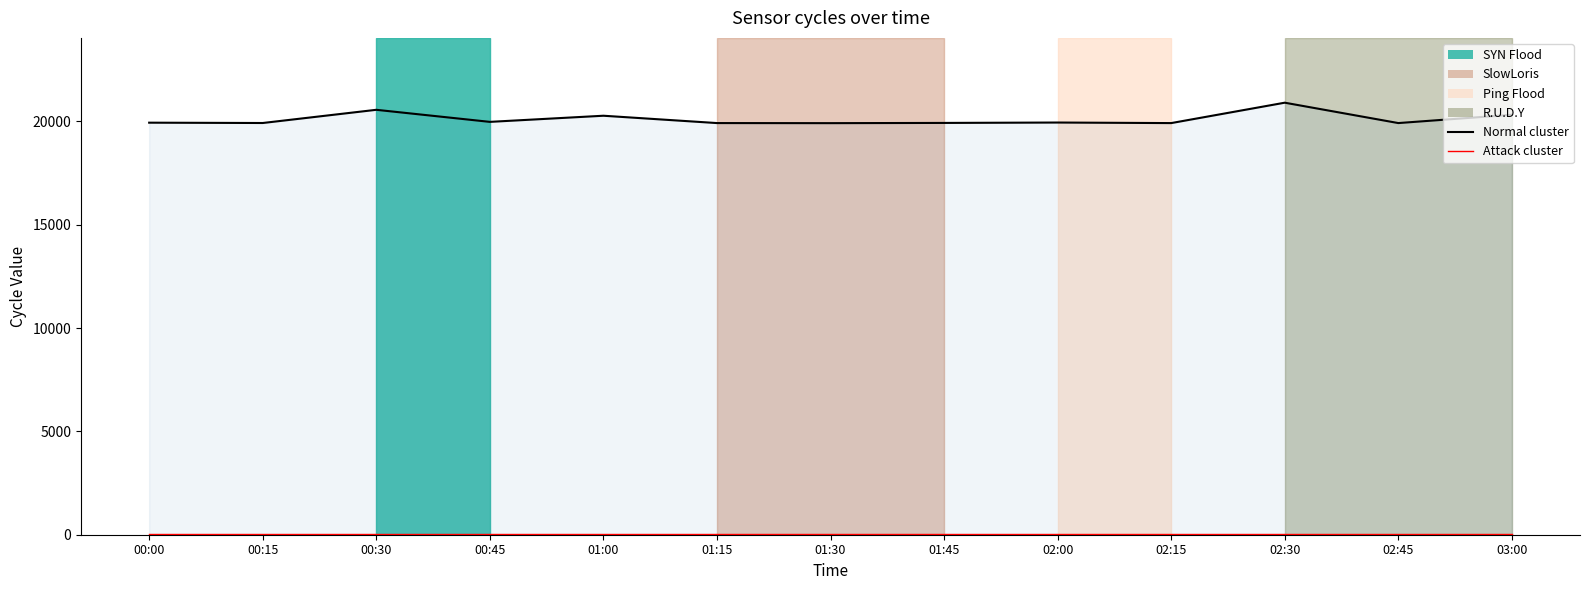

The value of Min_cycle (attack) at 00:00 is 43. True or false?

False